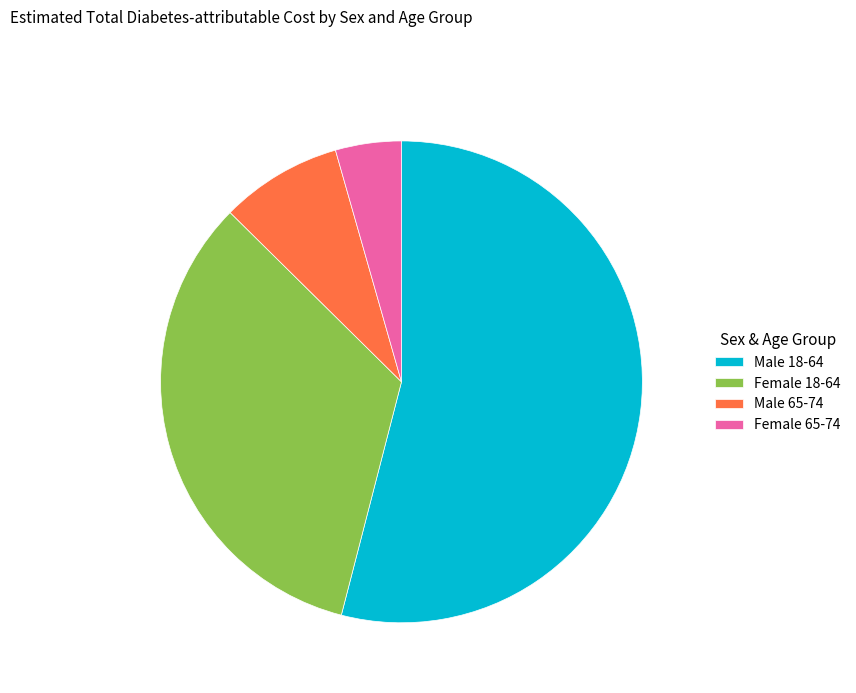

Is Male 65-74 the majority of the pie?

No